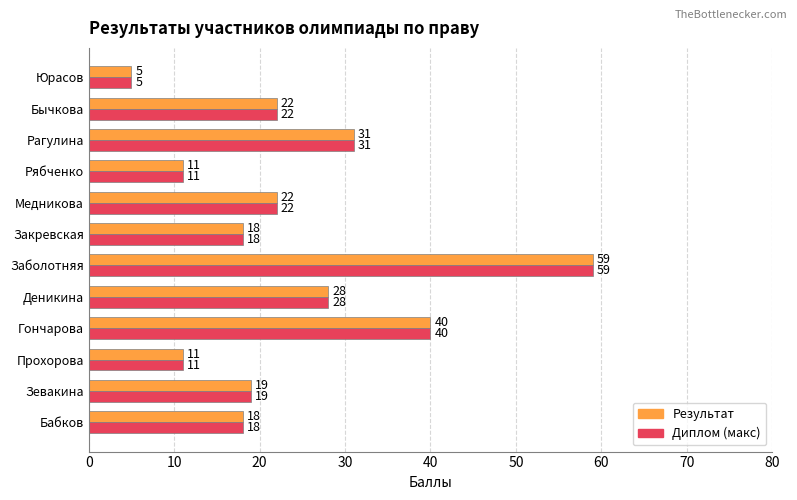

What is the sum of all Диплом (макс) values?

284